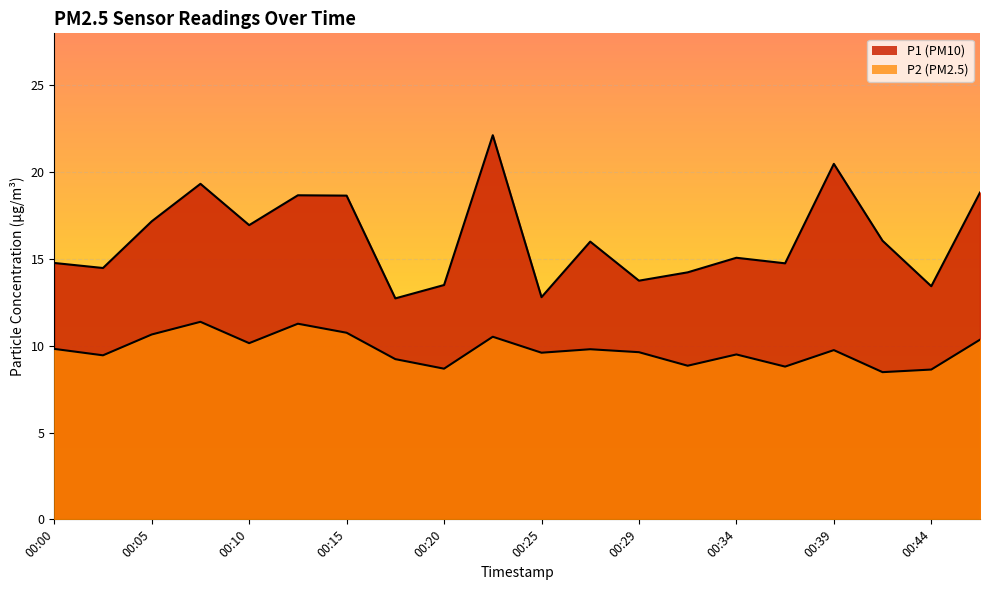

Reading right to left, transcribe all the data shown in this chart.

P1: 18.8	13.4	16.1	20.5	14.8	15.1	14.2	13.8	16.0	12.8	22.1	13.5	12.7	18.6	18.7	16.9	19.3	17.2	14.5	14.8
P2: 10.3	8.6	8.5	9.8	8.8	9.5	8.8	9.6	9.8	9.6	10.5	8.7	9.2	10.8	11.3	10.2	11.4	10.7	9.4	9.8